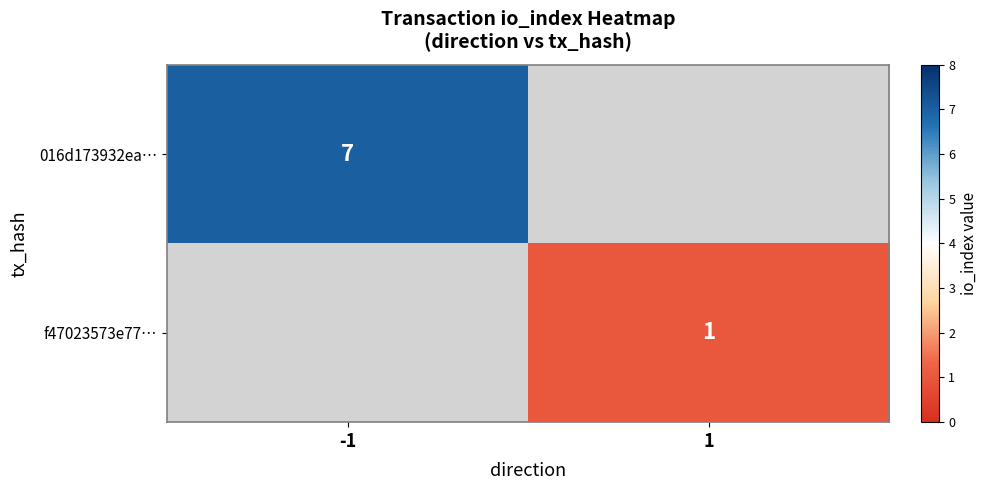

Is it true that 016d173932ea… equals 2 at -1?

False